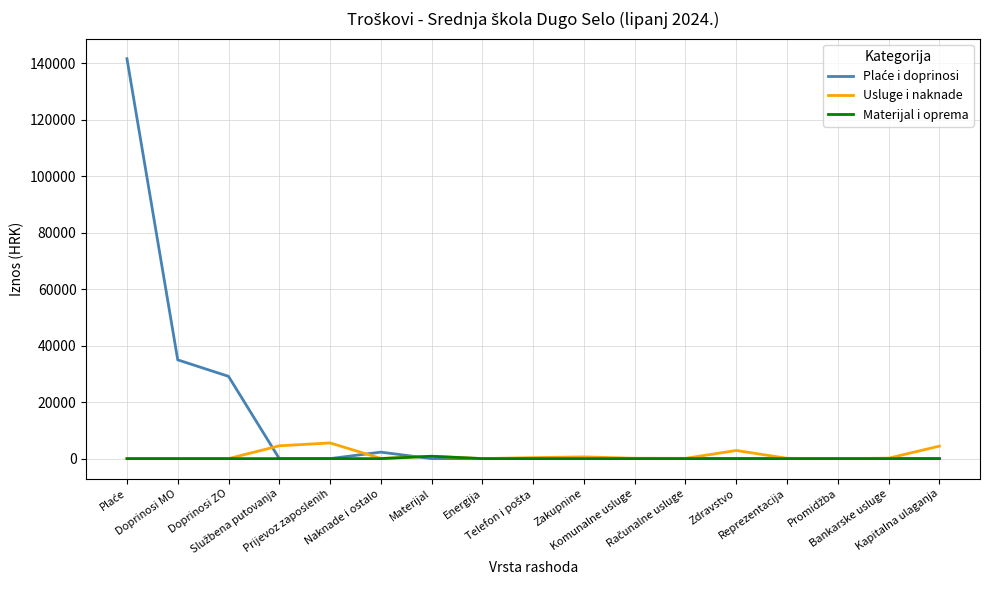

What is the greatest value displayed?

141528.6